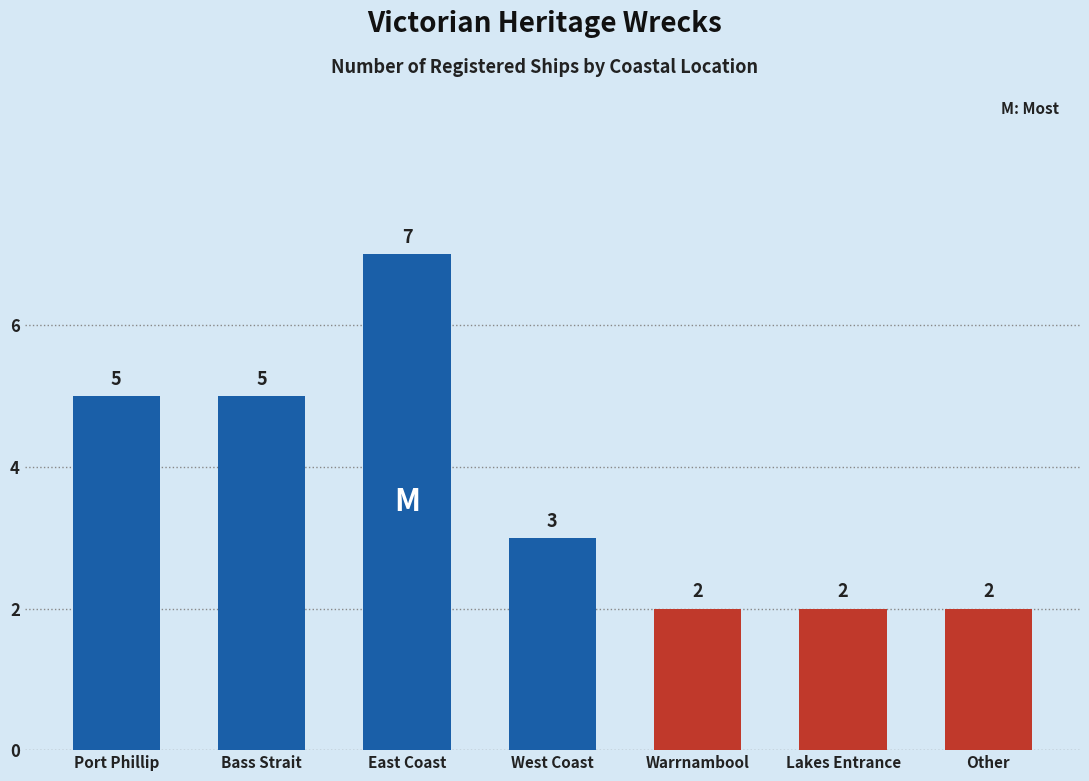

What is the difference between the maximum and minimum values?

5